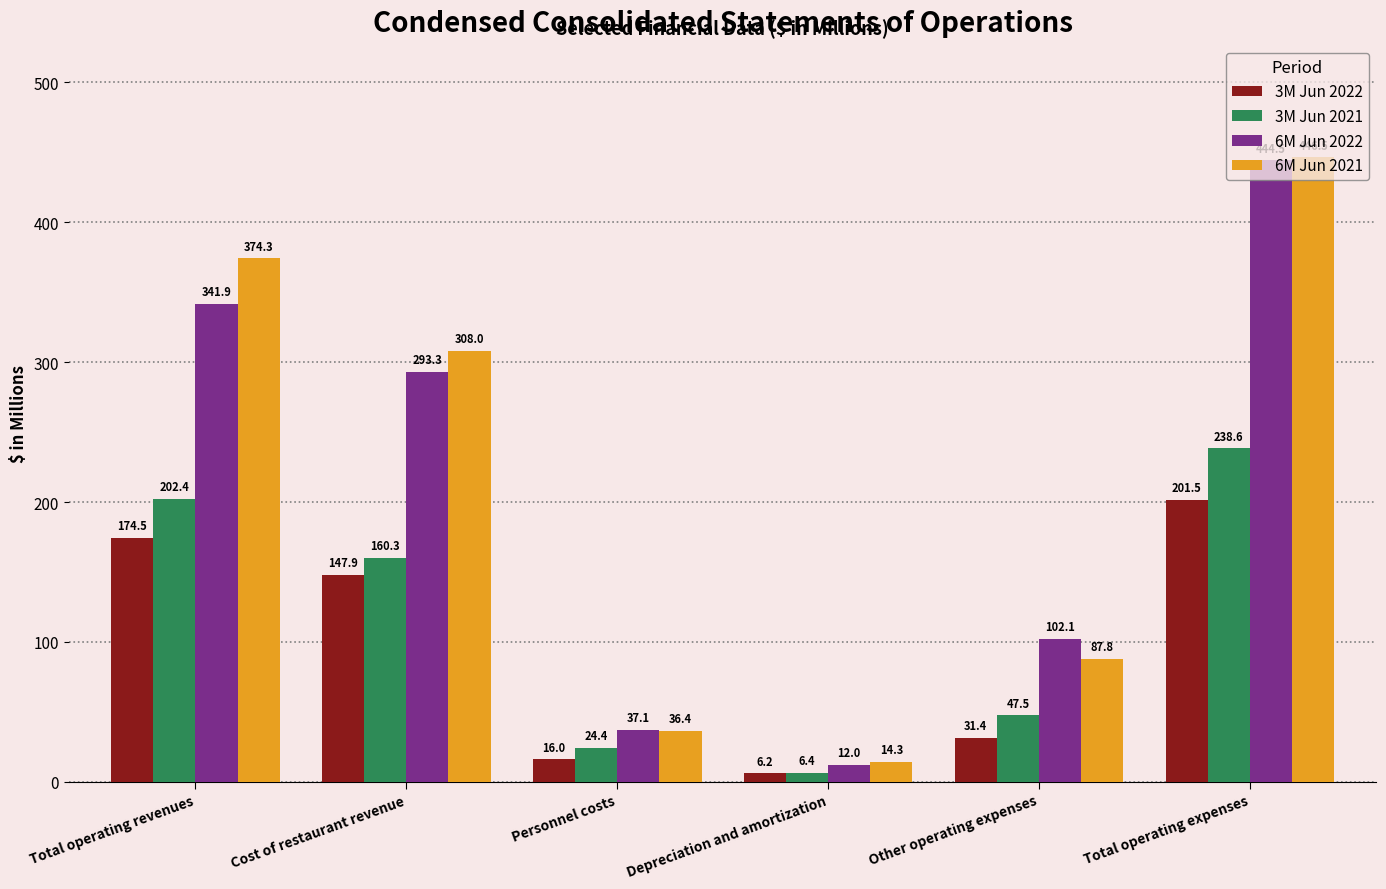

Reading left to right, transcribe all the data shown in this chart.

3M Jun 2022: Total operating revenues=174.5	Cost of restaurant revenue=147.9	Personnel costs=16.0	Depreciation and amortization=6.2	Other operating expenses=31.4	Total operating expenses=201.5
3M Jun 2021: Total operating revenues=202.4	Cost of restaurant revenue=160.3	Personnel costs=24.4	Depreciation and amortization=6.4	Other operating expenses=47.5	Total operating expenses=238.6
6M Jun 2022: Total operating revenues=341.9	Cost of restaurant revenue=293.3	Personnel costs=37.1	Depreciation and amortization=12.0	Other operating expenses=102.1	Total operating expenses=444.5
6M Jun 2021: Total operating revenues=374.3	Cost of restaurant revenue=308.0	Personnel costs=36.4	Depreciation and amortization=14.3	Other operating expenses=87.8	Total operating expenses=446.5